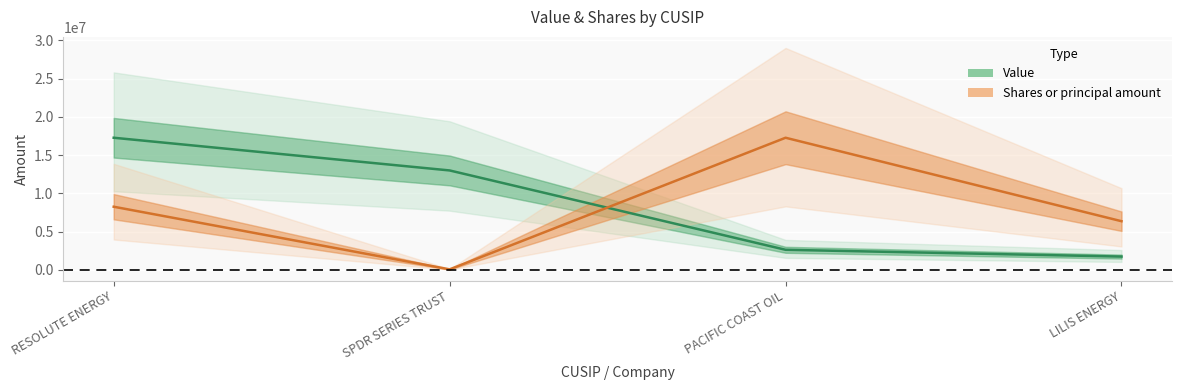

What is the difference between the highest and lowest values at LILIS ENERGY?

4624609.2